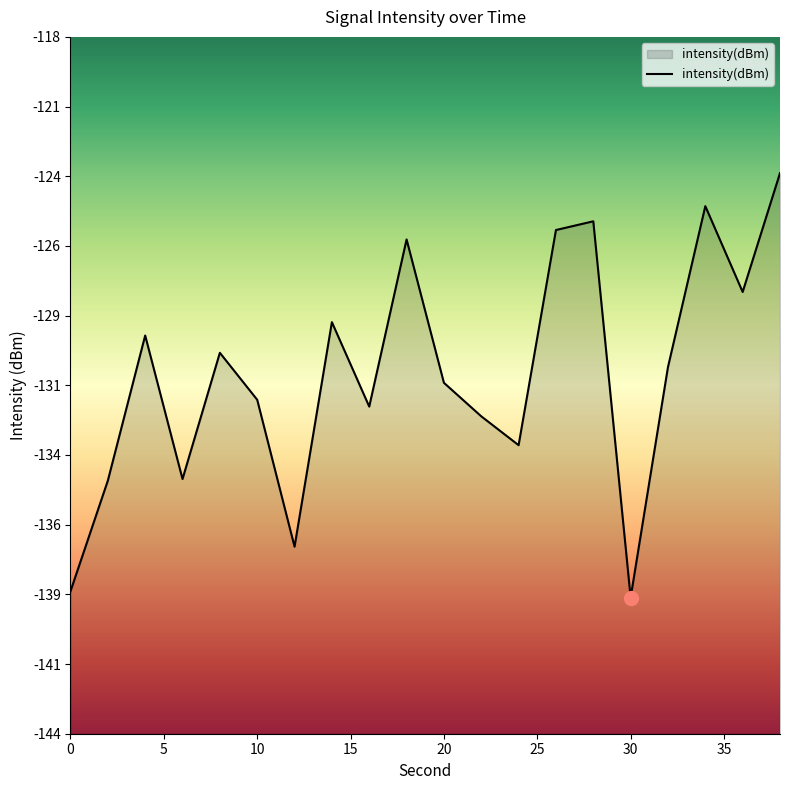

True or false: the data has more than 1 interior local peaks.

True